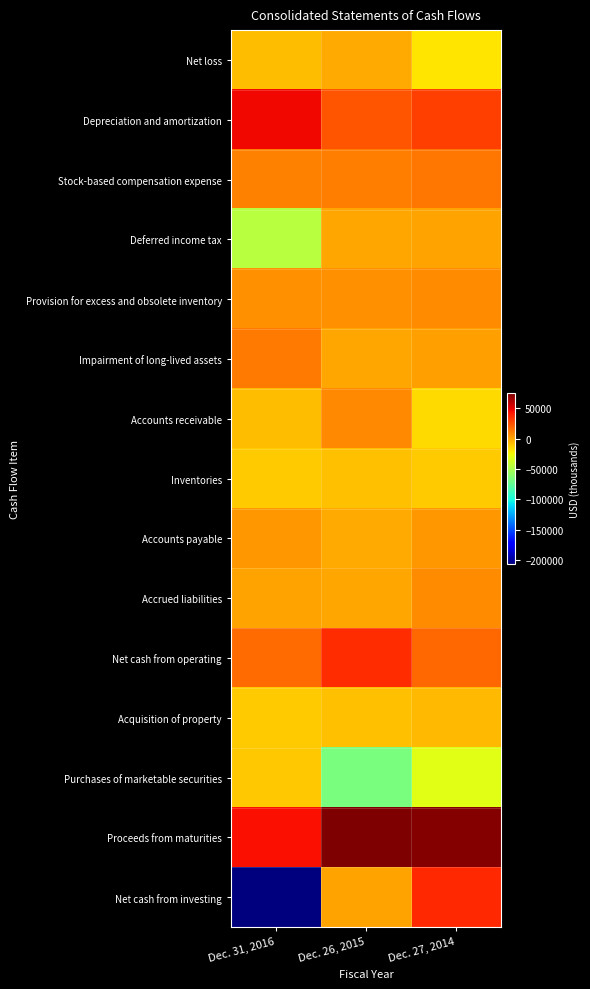

What is the total value across all series at Dec. 31, 2016?

-155892